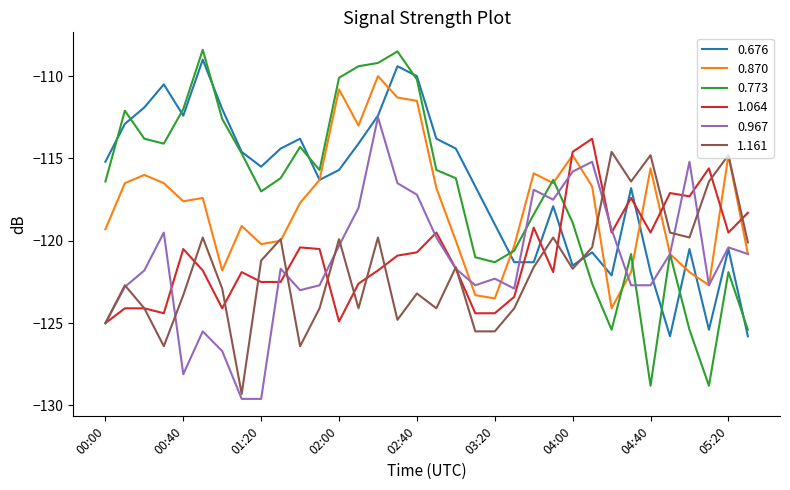

What is the lowest value of the 0.676 series?

-125.8